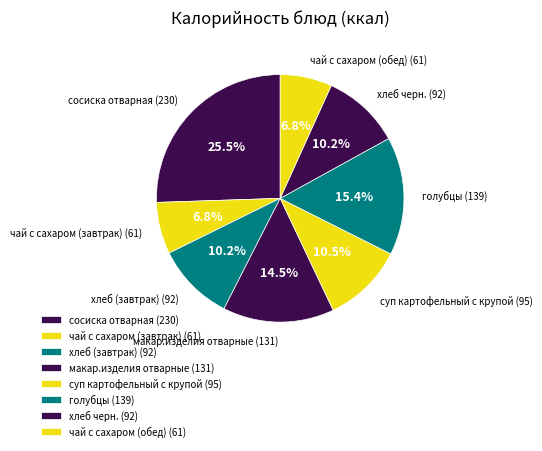

How many slices are in this pie chart?

8